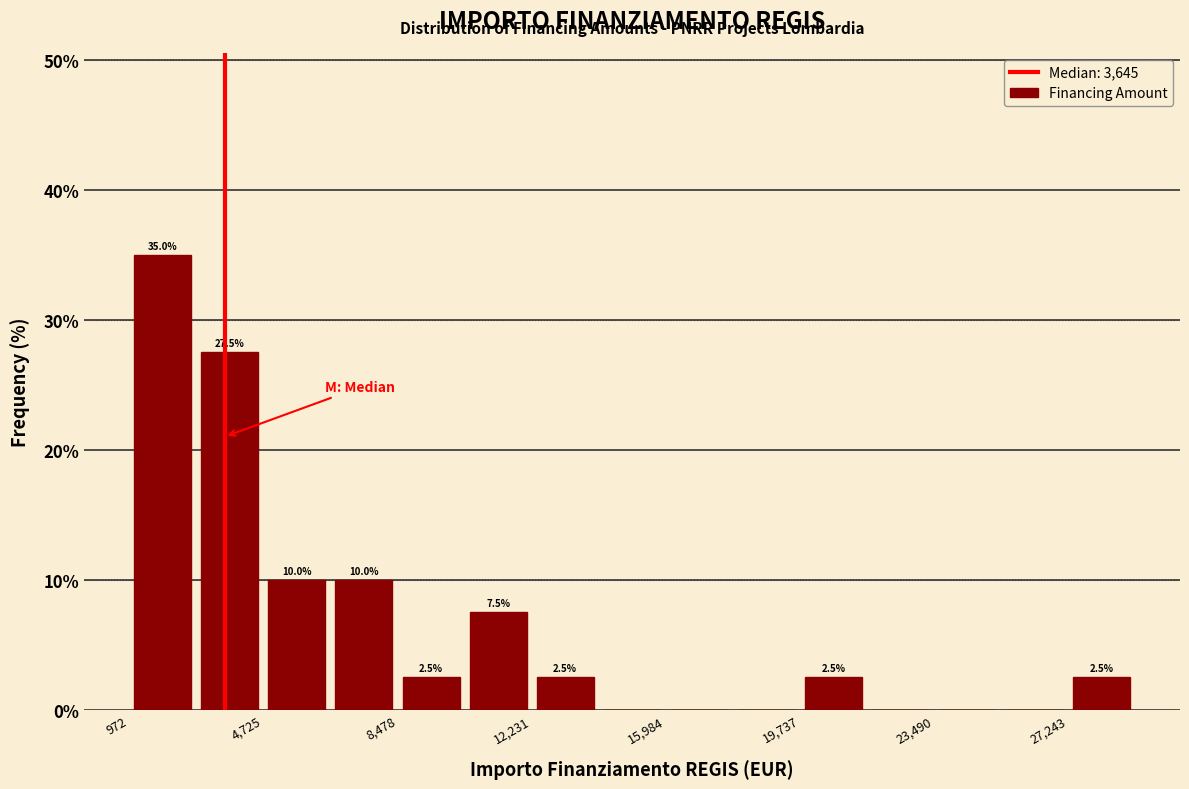

Read against the x-axis, roughly where is the centre of the tallest bar?

2000